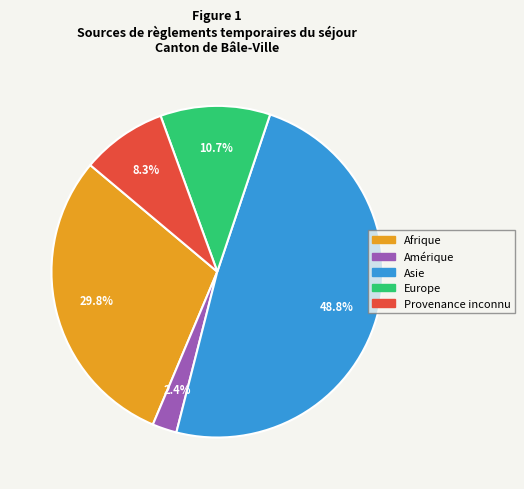

What is the largest slice in the pie chart?

Asie